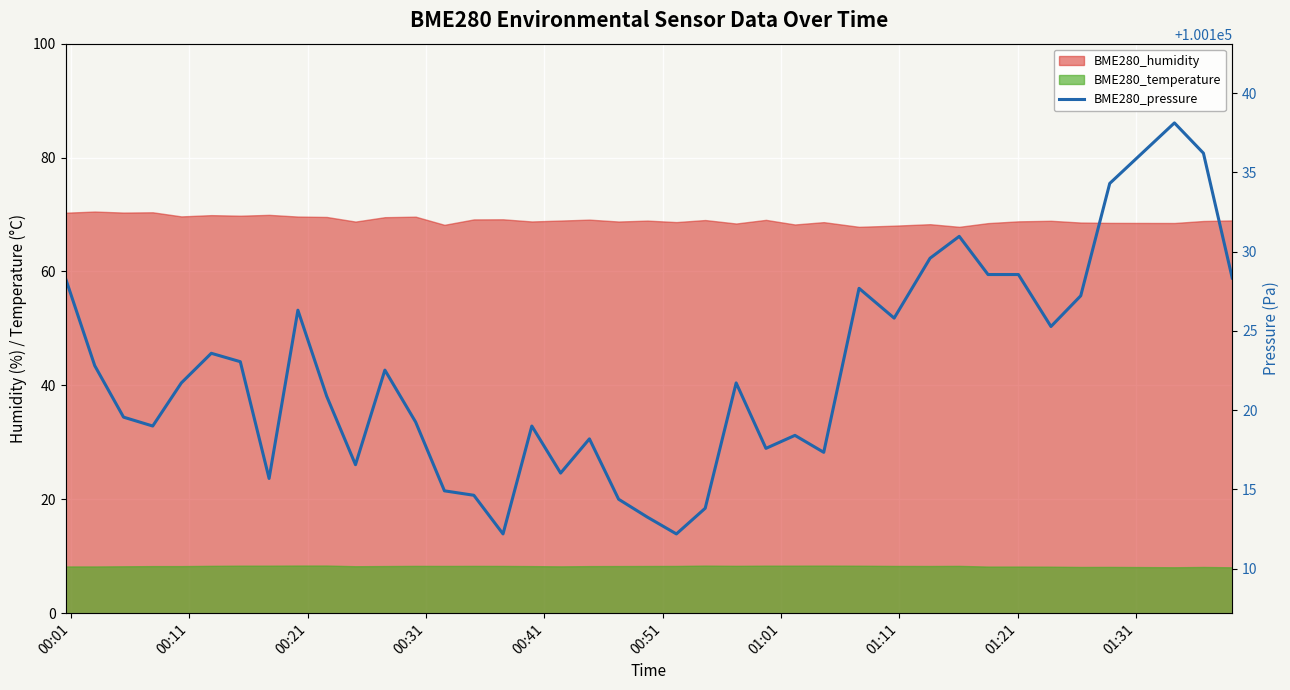

How many interior local valleys (lower than both neighbors) does the data have?

10